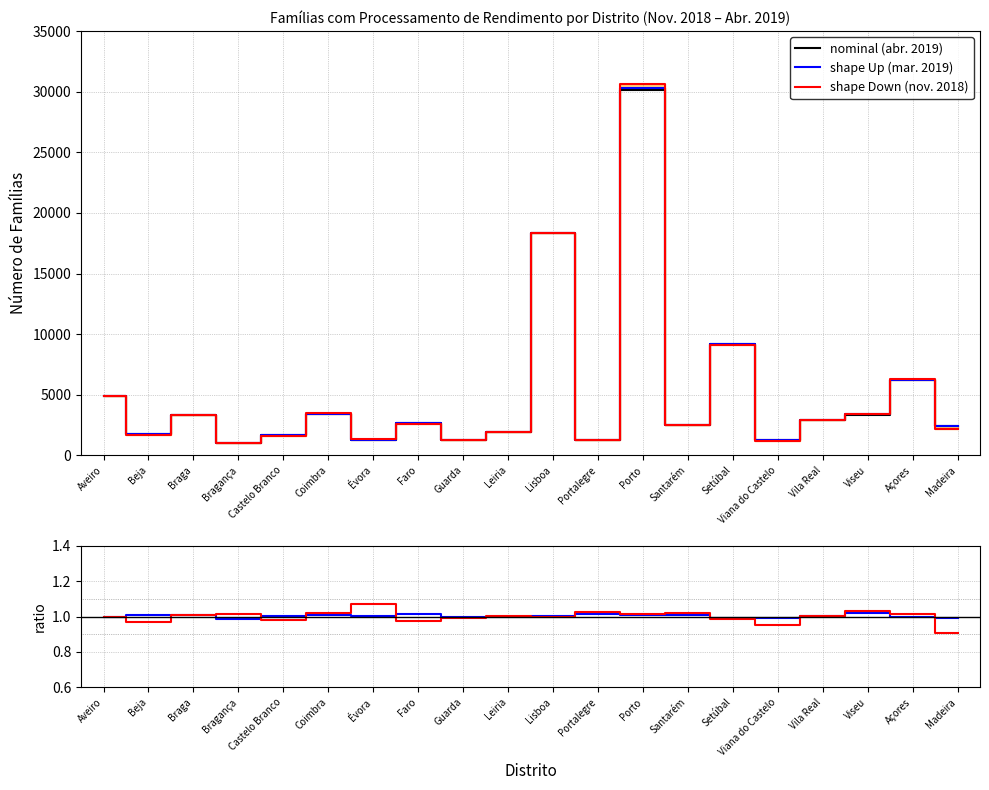

In shape Down / nominal, how many points are higher than both neighbors (excluding endpoints)?

6